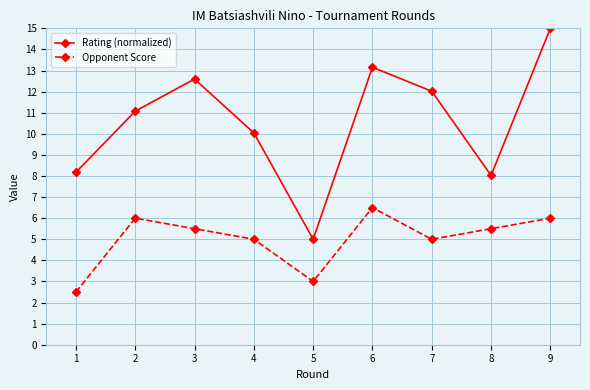

How many values in the Rating (normalized) series are below 11?

4